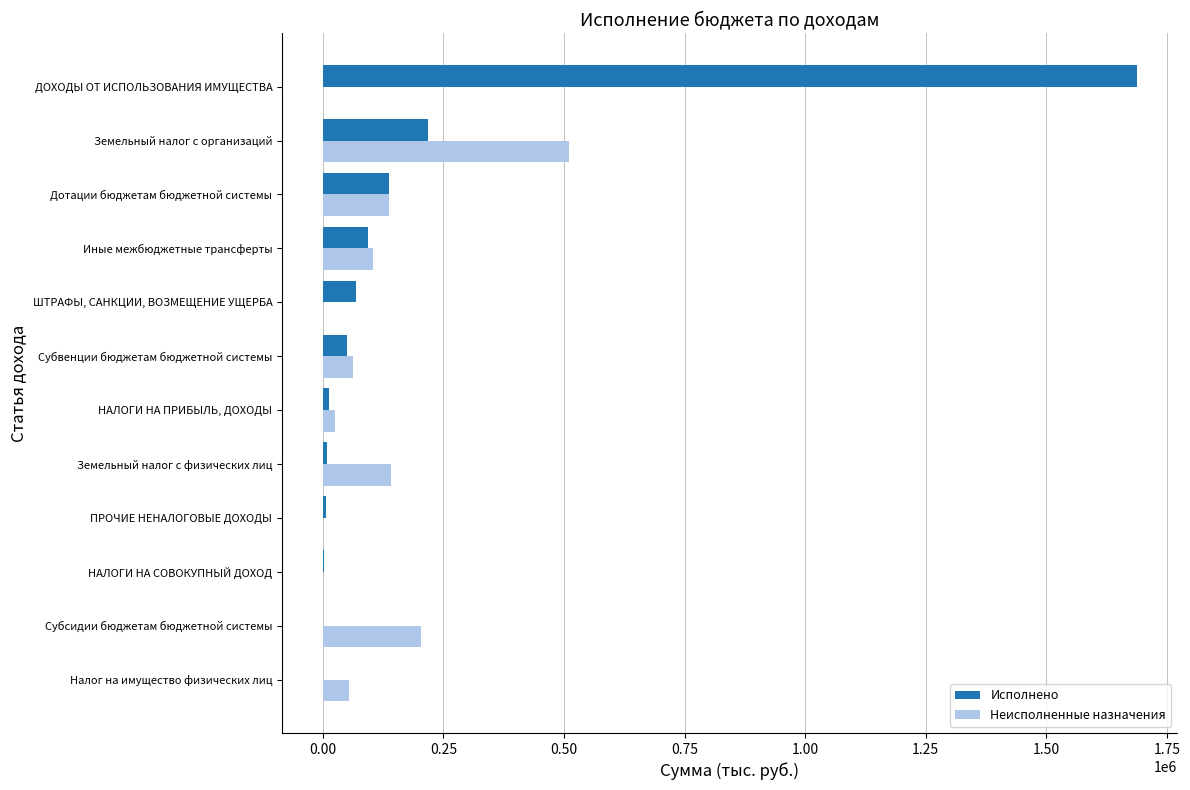

Count the number of data series in this chart.

2